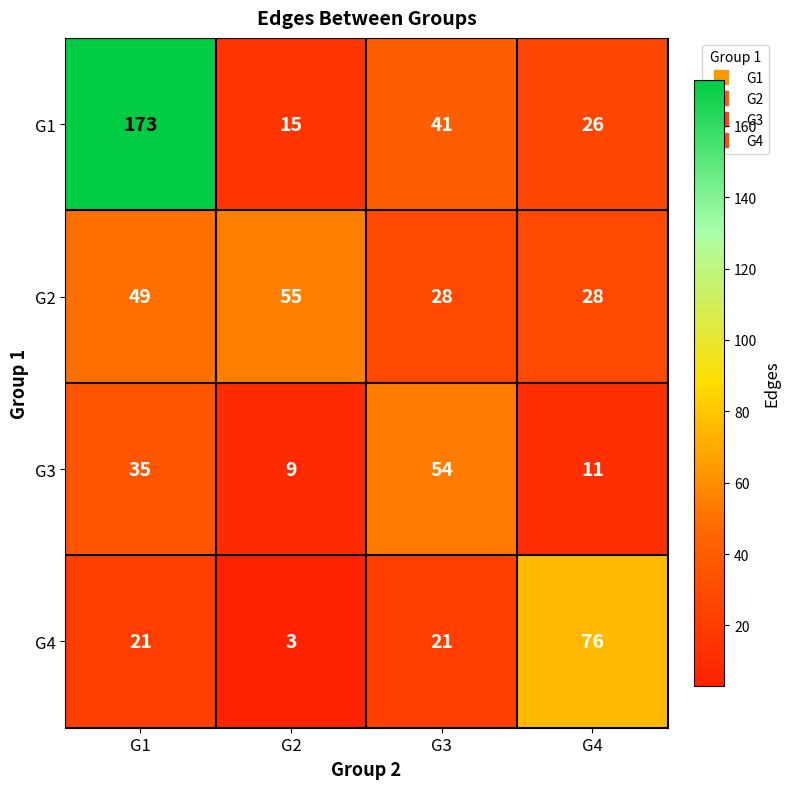

Is it true that G2 equals 71 at G1?

False